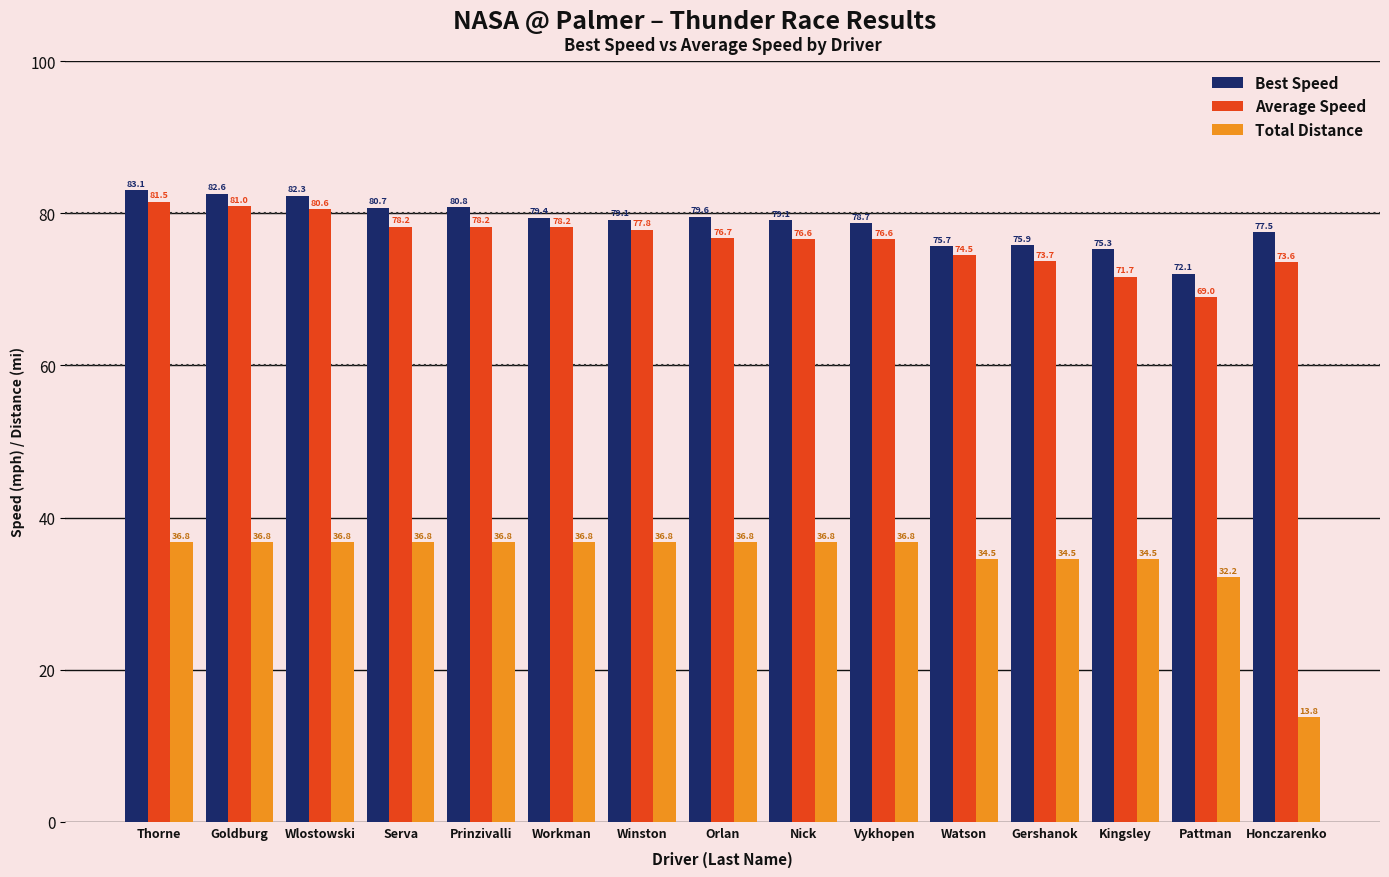

How many categories are shown in the chart?

15